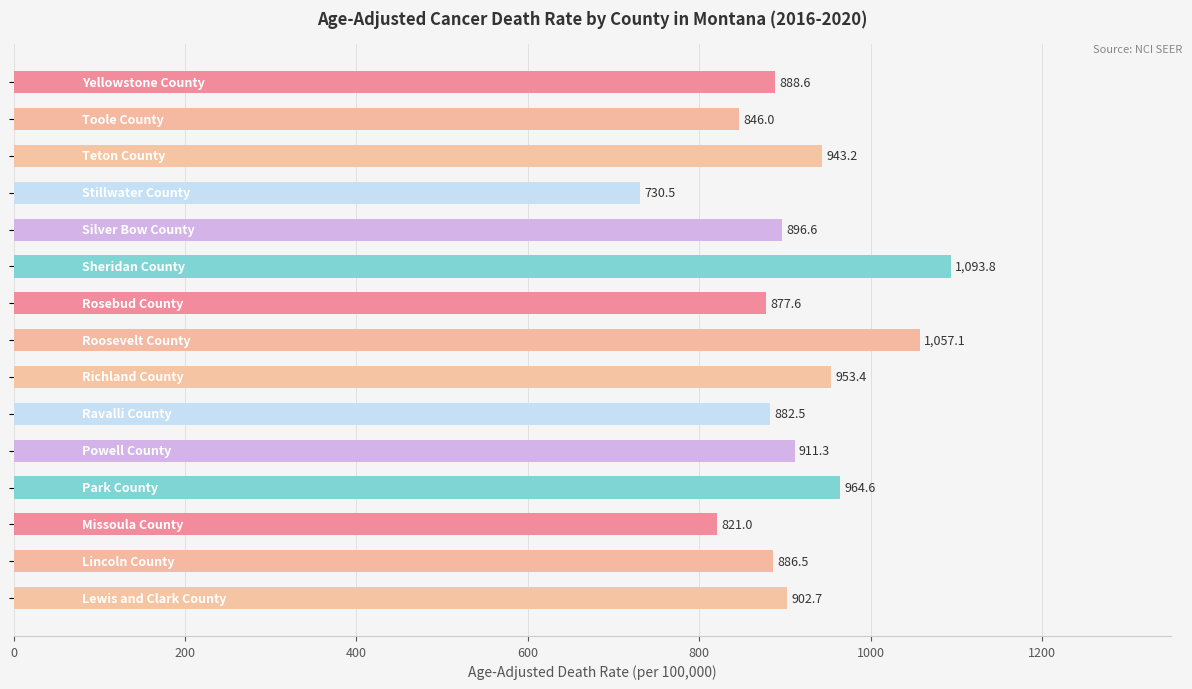

How many data points are above 896?

8